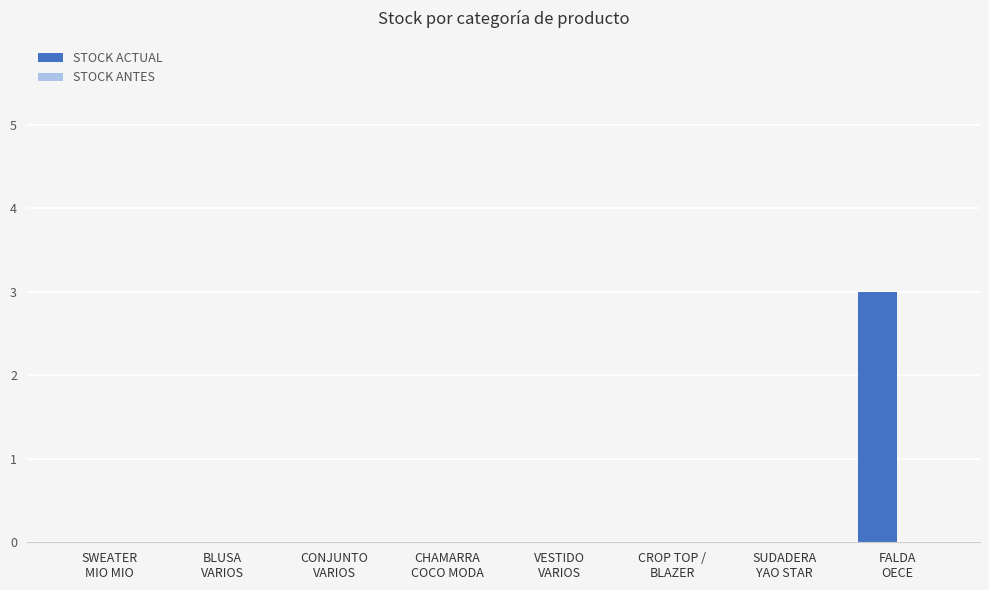

What is the sum of all values?

3